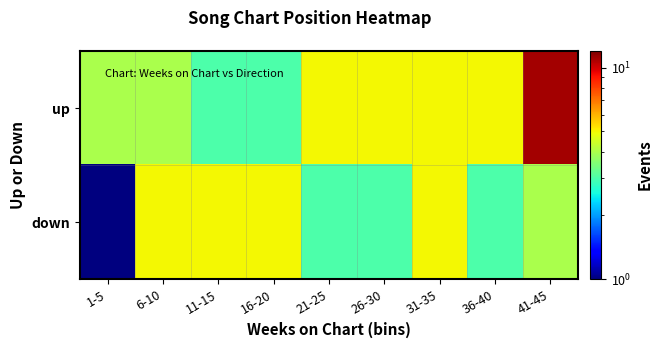

At which category is the sum across all series the highest?

41-45